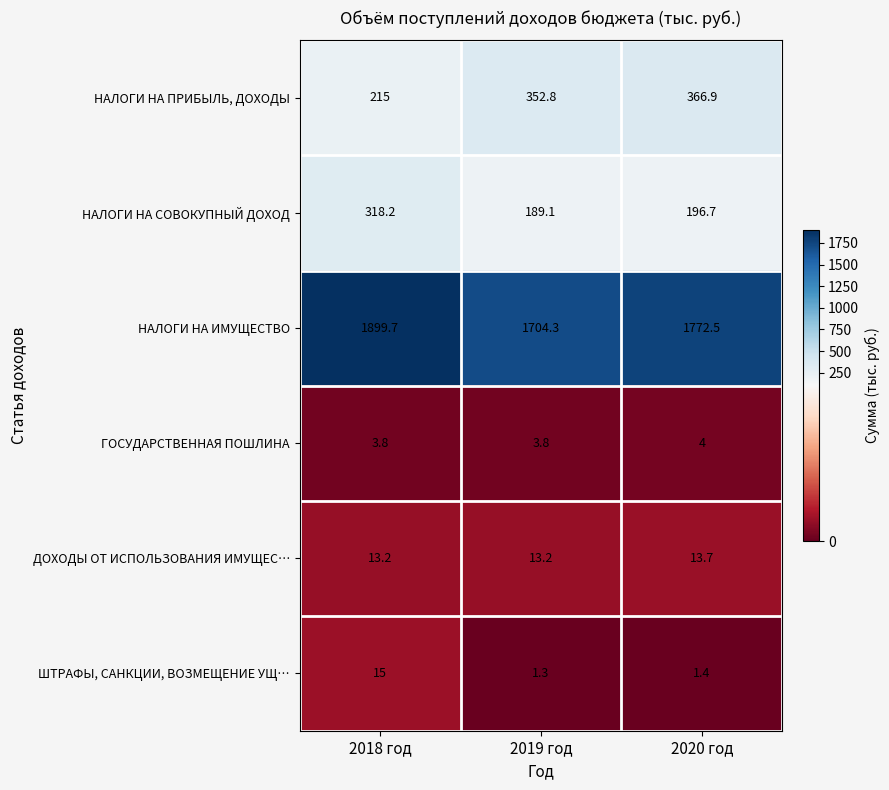

True or false: НАЛОГИ НА ИМУЩЕСТВО has a value of 984.8 at 2018 год.

False